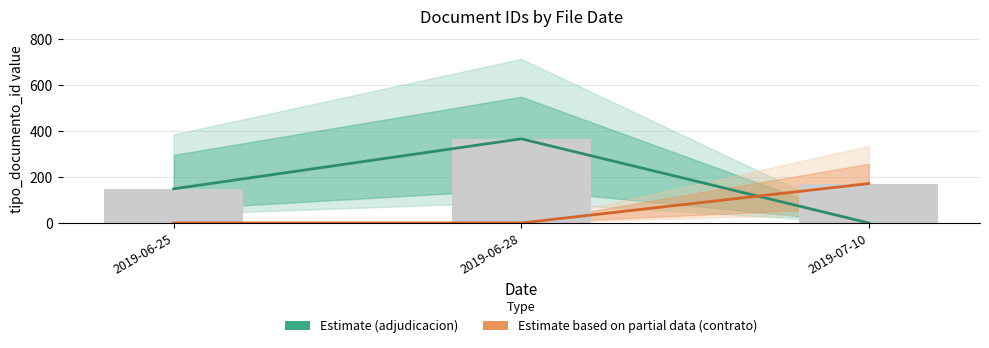

Reading left to right, extract all data points from this chart.

Estimate (adjudicacion): 148.5	366.0	0.0
Estimate based on partial data (contrato): 0.0	0.0	171.5